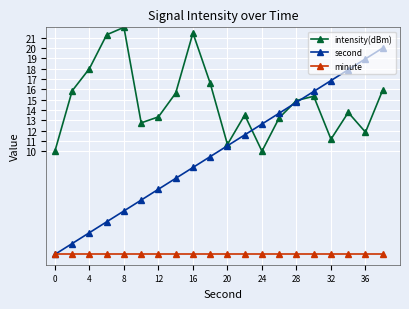

How many series are shown in this chart?

3